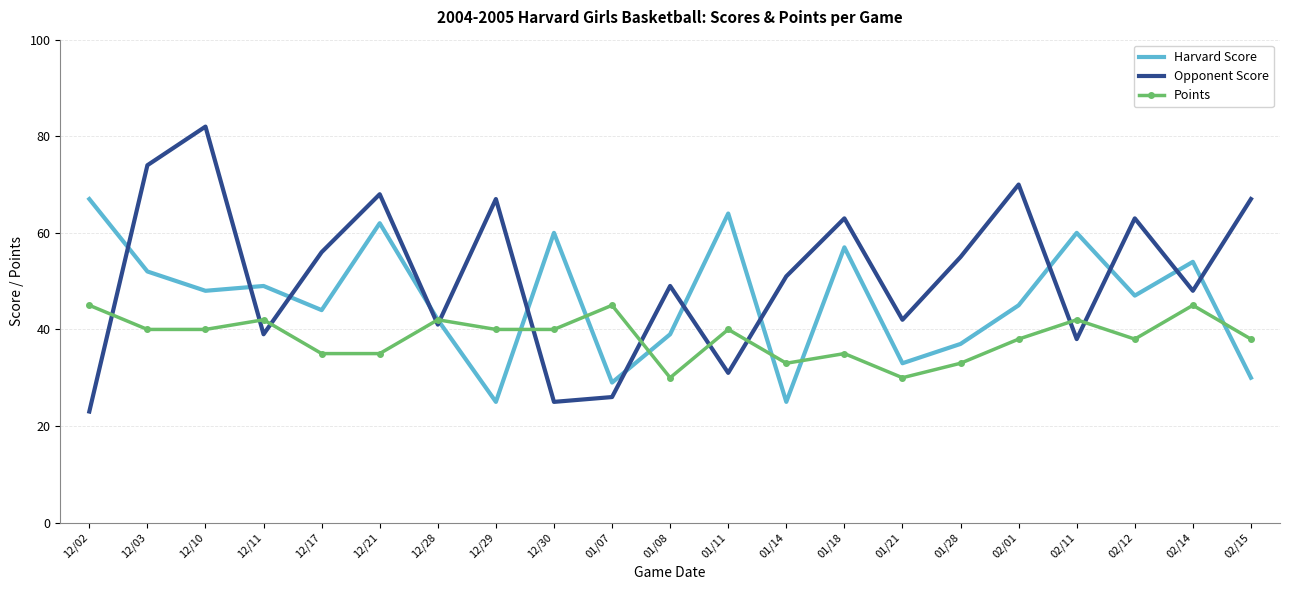

What position from the left is 12/03?

2